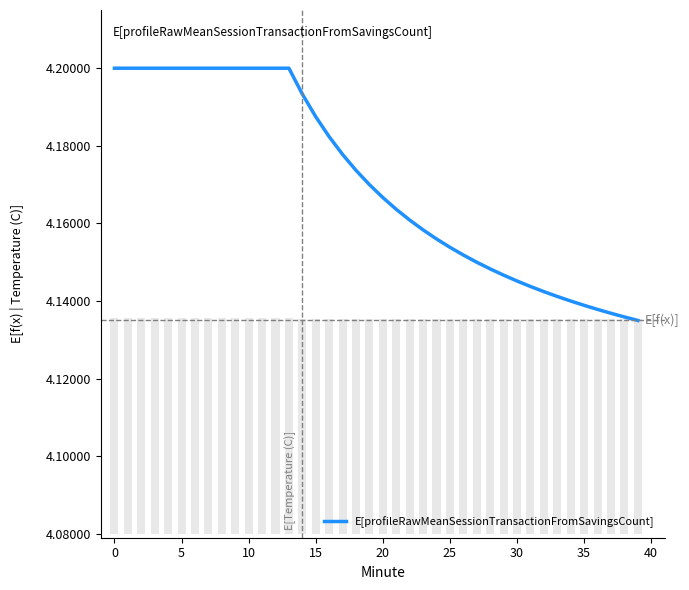

What is the value of the 21st bar from the left?

4.2